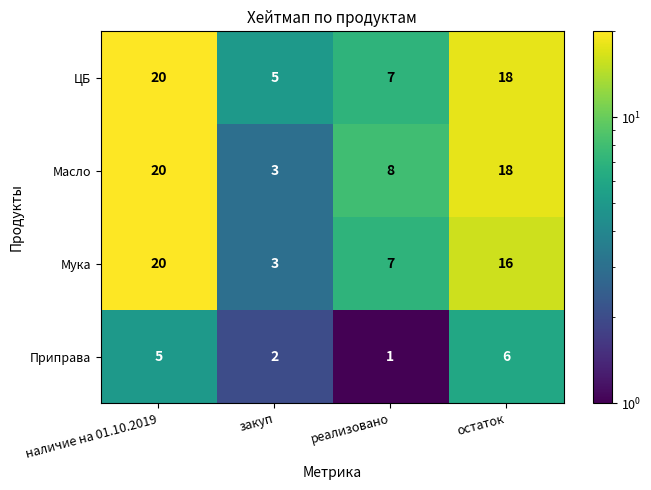

How many data points in Приправа are less than 5?

2